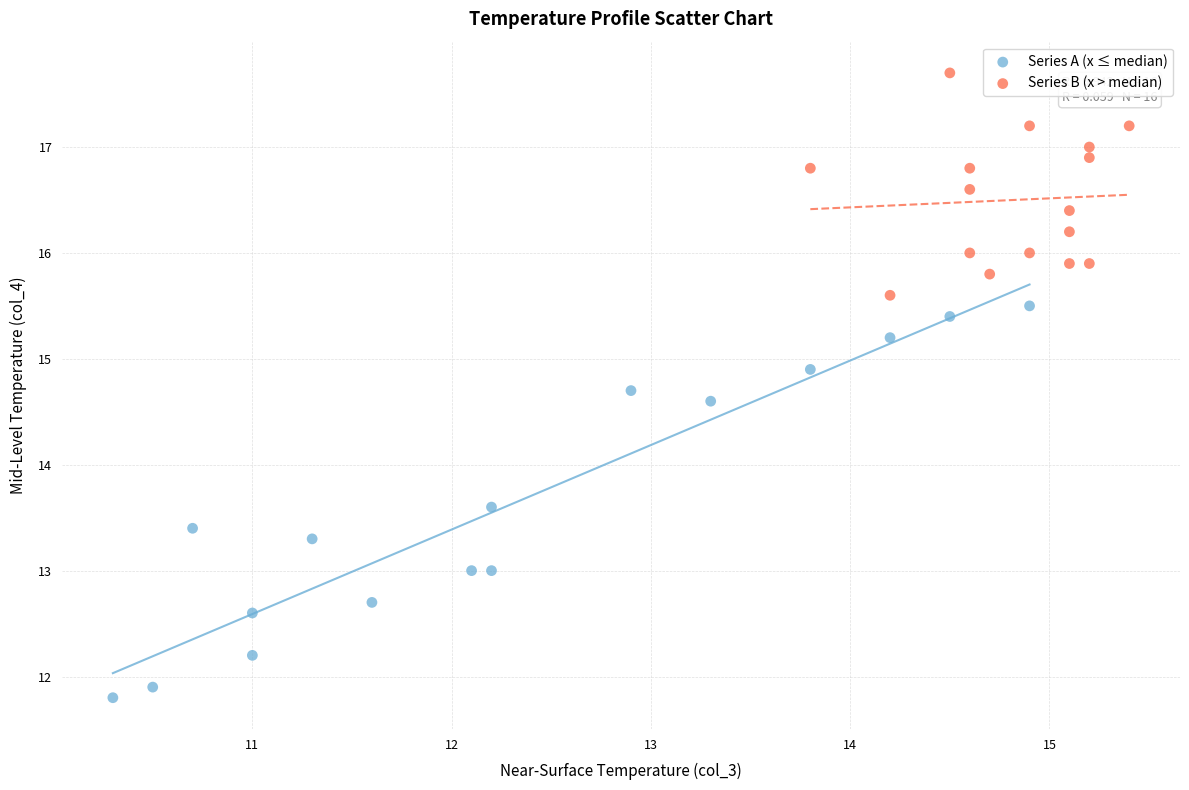

Which series contains the lowest Y value?

Series A (x ≤ median)